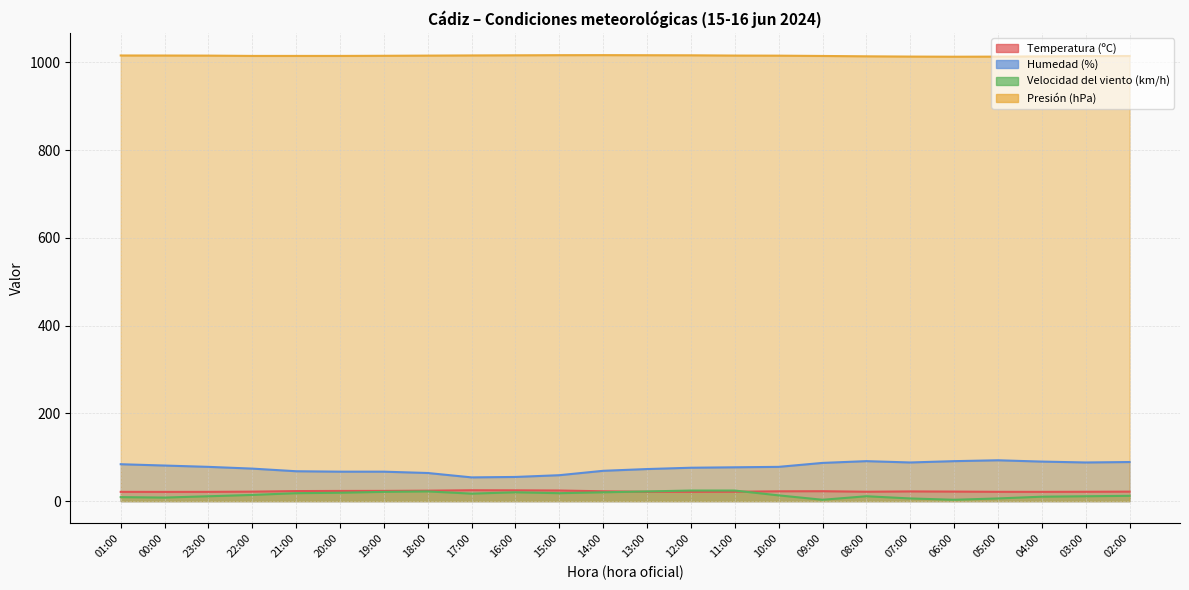

What are all the series names shown in the legend?

Temperatura (ºC), Humedad (%), Velocidad del viento (km/h), Presión (hPa)